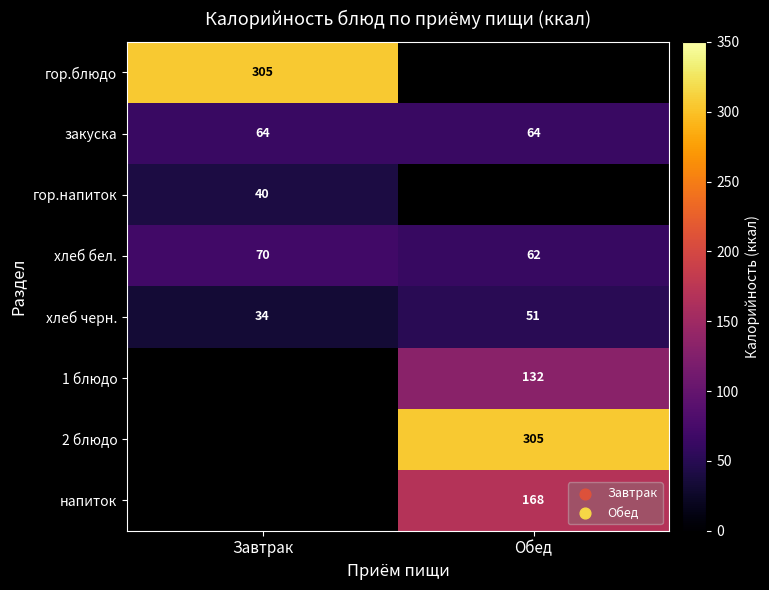

Is the value of гор.блюдо at Завтрак greater than the value of хлеб бел. at Обед?

Yes